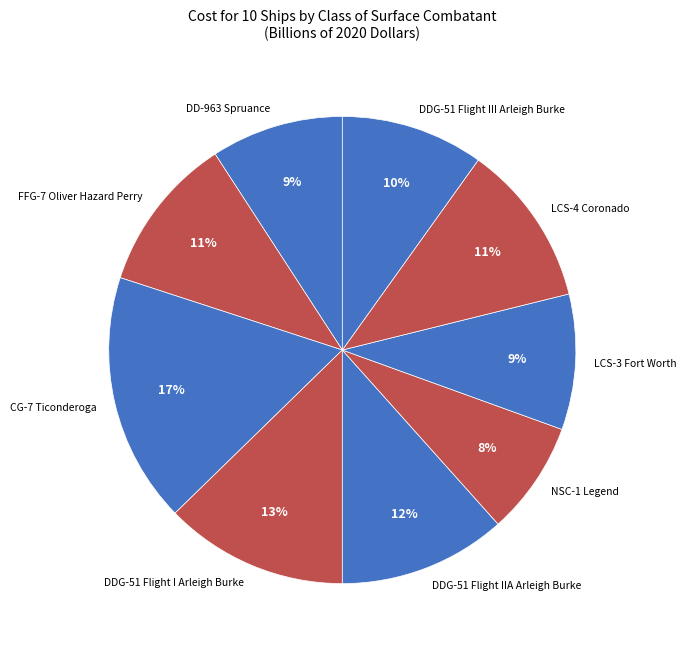

Which category has the biggest portion of the pie?

CG-7 Ticonderoga